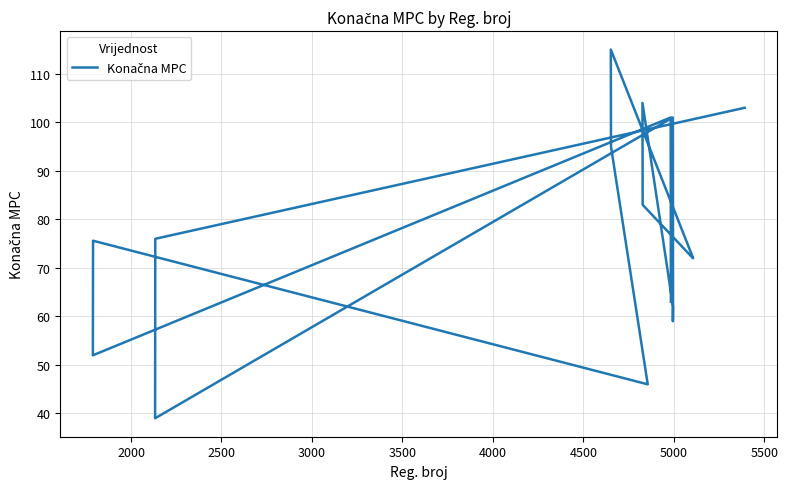

Reading left to right, list all the values displayed in this chart.

103.0	76.0	39.0	101.0	59.0	62.0	104.0	83.0	72.0	72.0	115.0	95.0	46.0	75.6	52.0	101.0	63.0